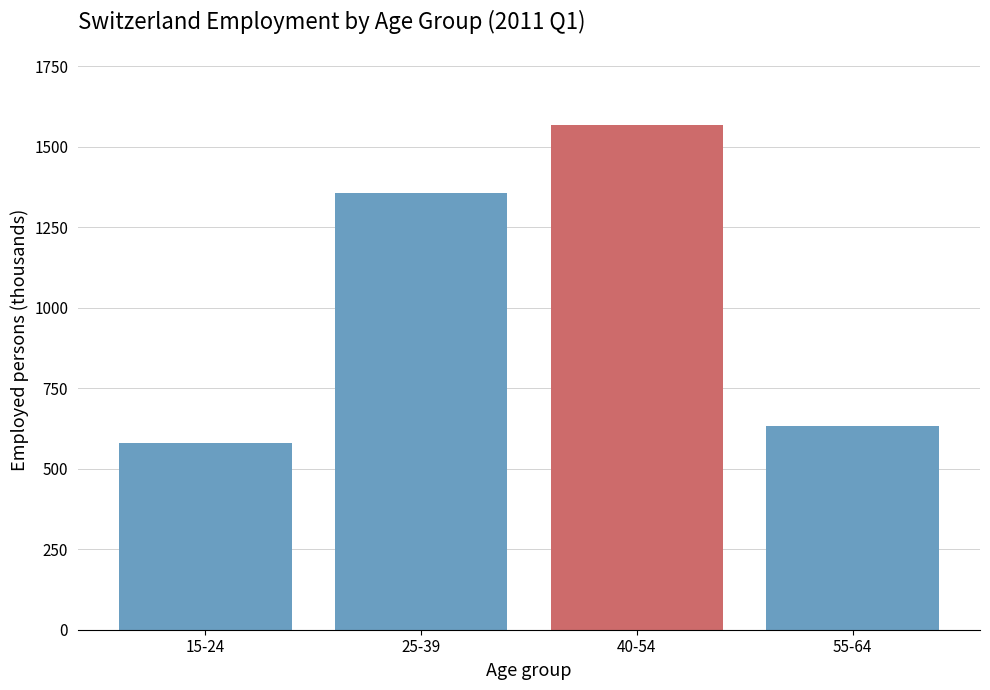

Reading left to right, what are all the values shown in this chart?

580.1	1355.9	1568.4	632.5